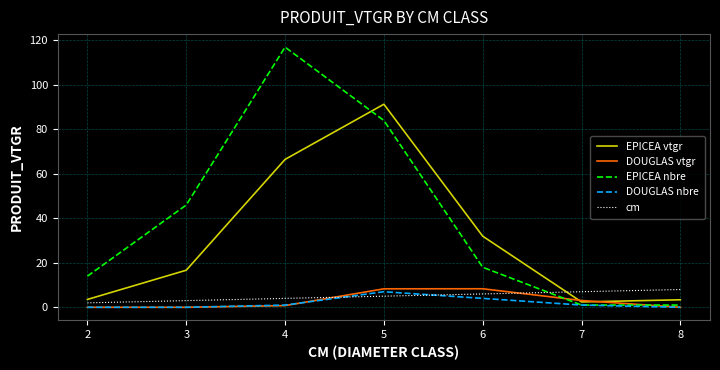

At how many categories does at least one series exceed 57?

2